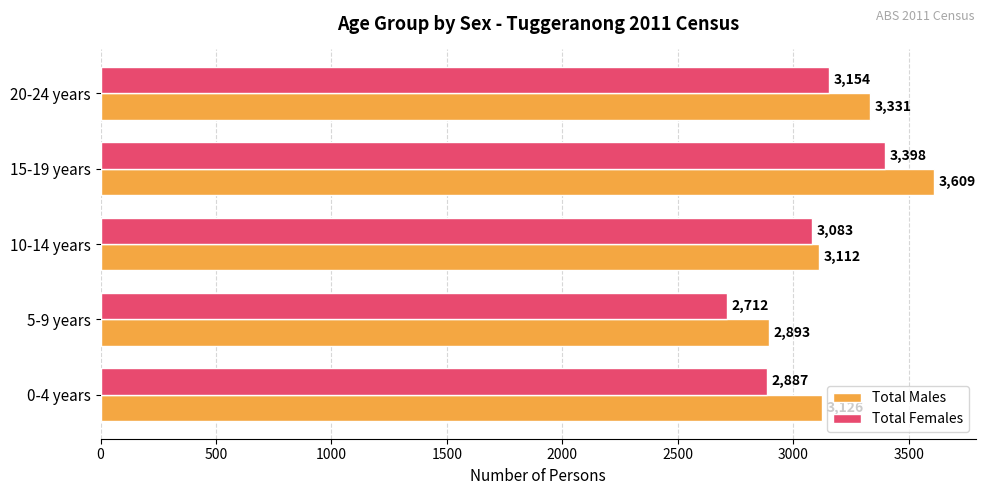

Which series has the largest total across all categories?

Total Males